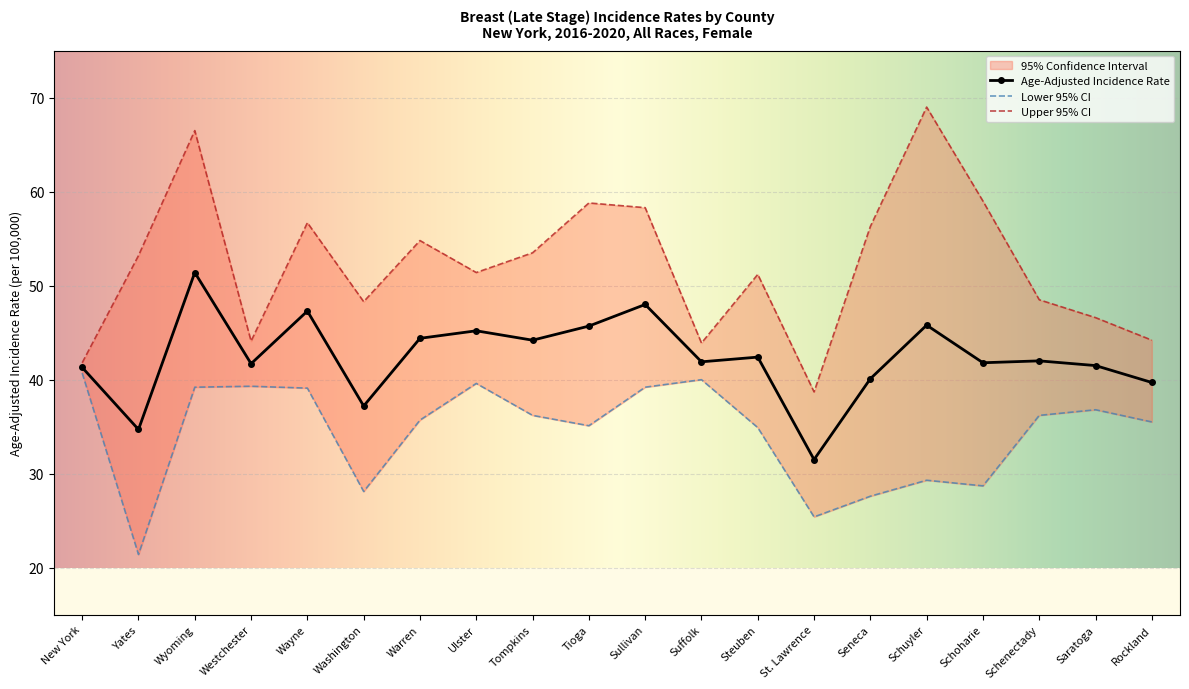

Is it true that Lower 95% CI equals 50.0 at Tompkins?

False